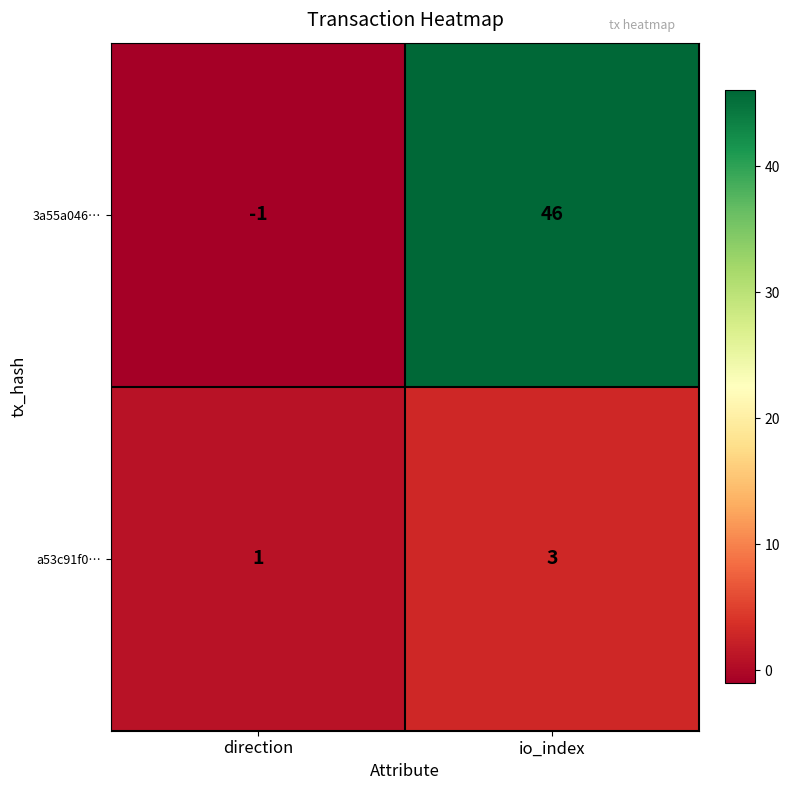

At how many categories does at least one series exceed 40?

1